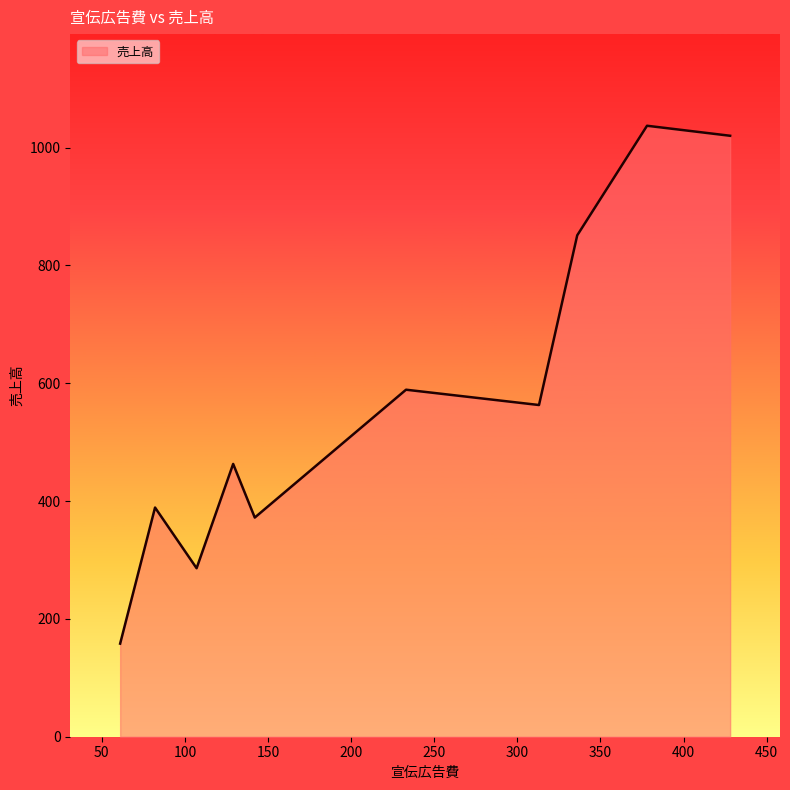

What is the smallest value displayed?

158